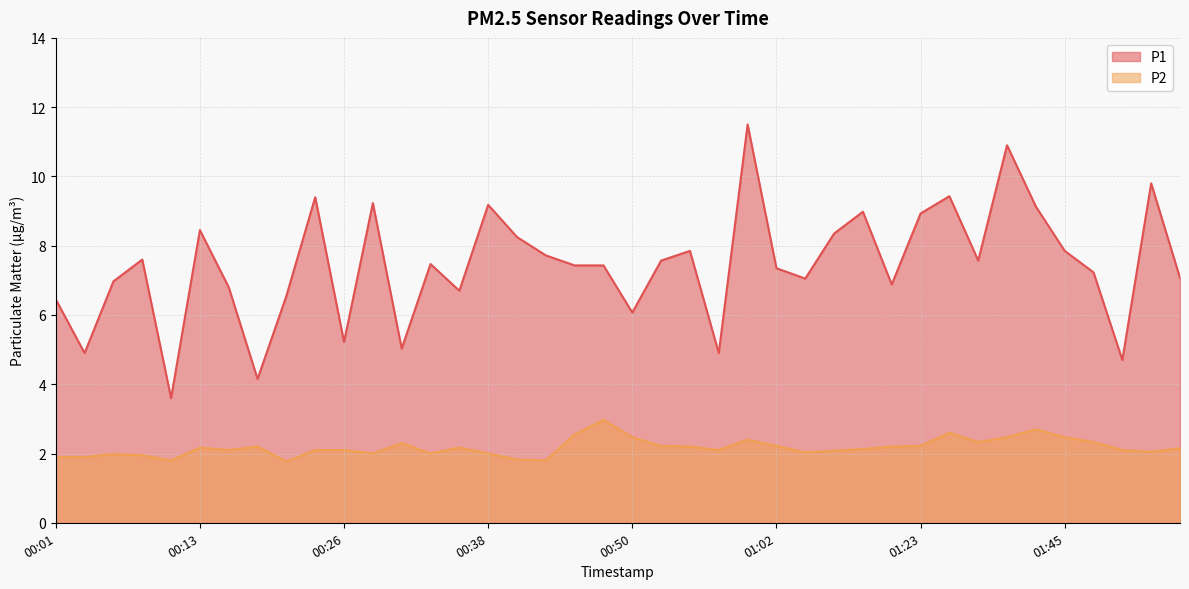

Rank the series at 00:35 from highest to lowest value.

P1, P2